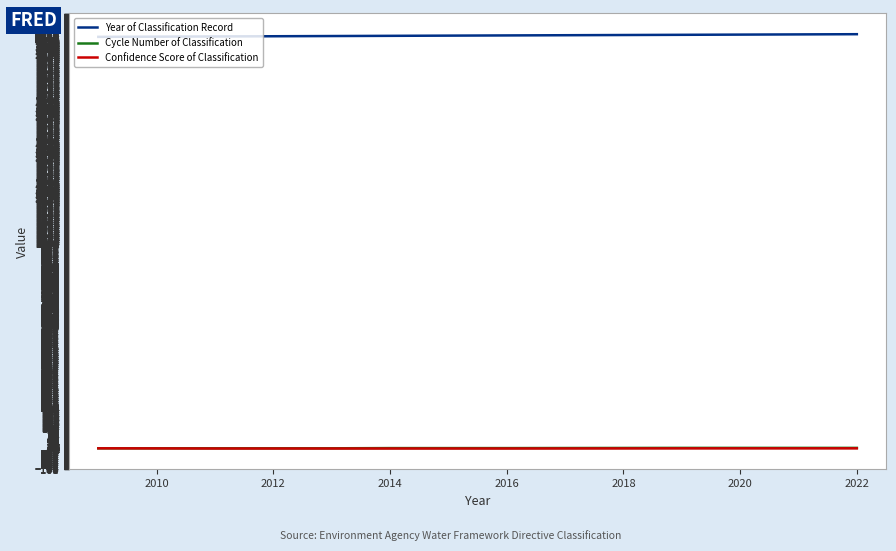

Does the chart have visible grid lines?

Yes